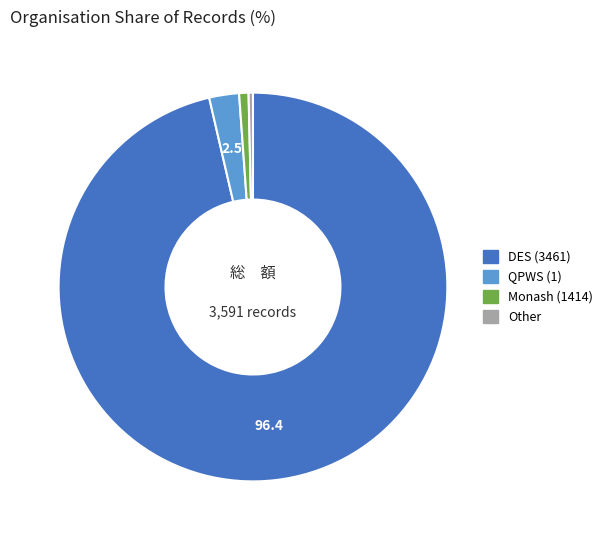

Between Monash (1414) and QPWS (1), which is larger?

QPWS (1)